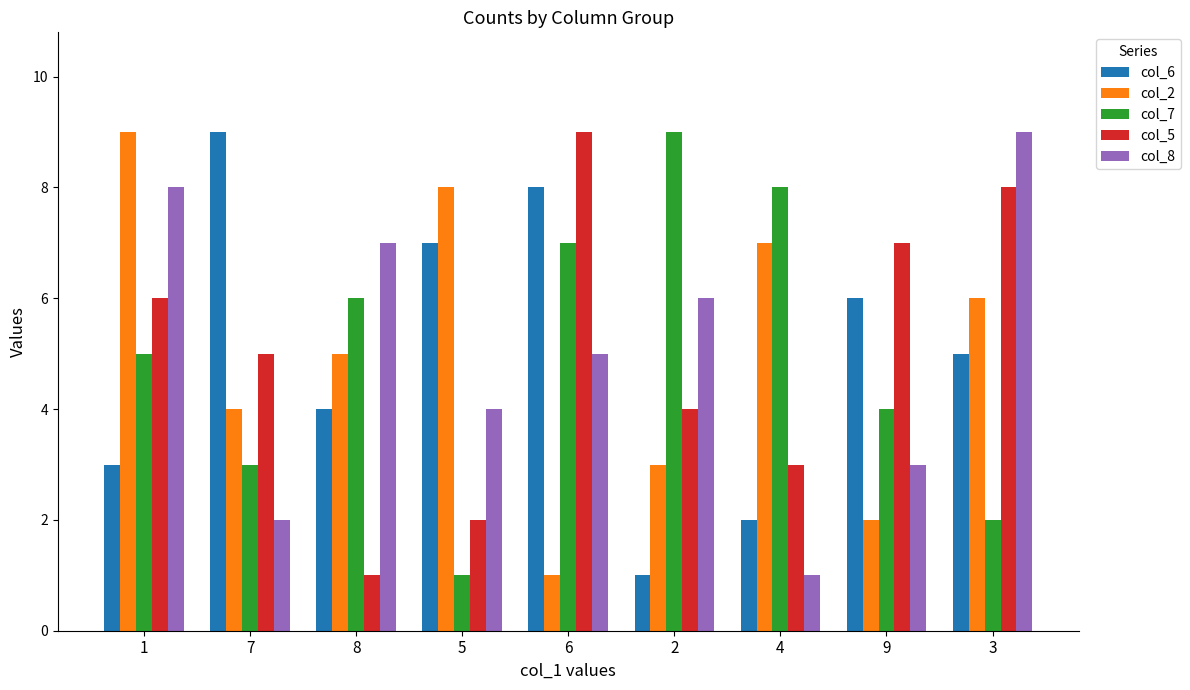

The value of col_5 at 3 is 8. True or false?

True